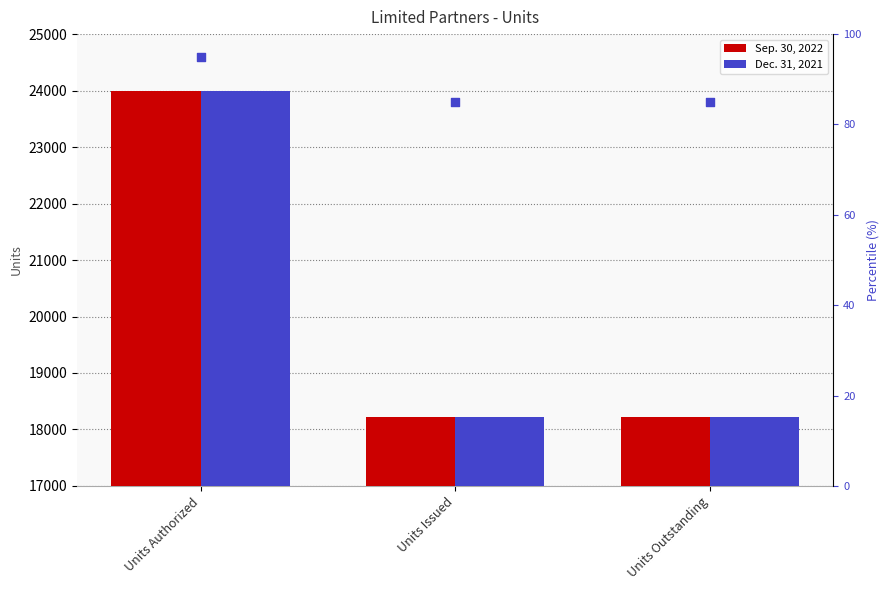

Which series contains the highest Y value?

Sep. 30, 2022